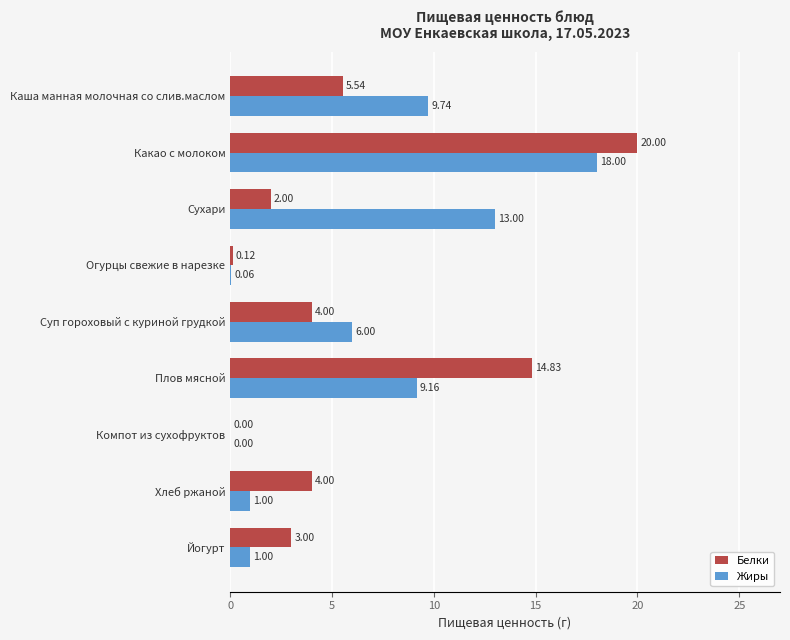

Between Суп гороховый с куриной грудкой and Плов мясной, which series saw the biggest shift?

Белки